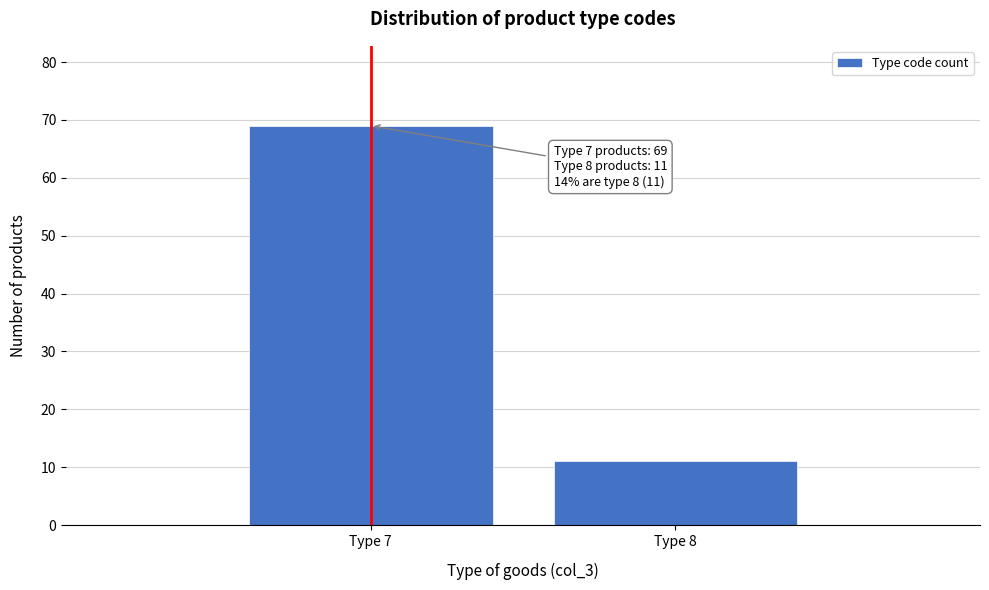

Reading left to right, list all the values displayed in this chart.

69	11